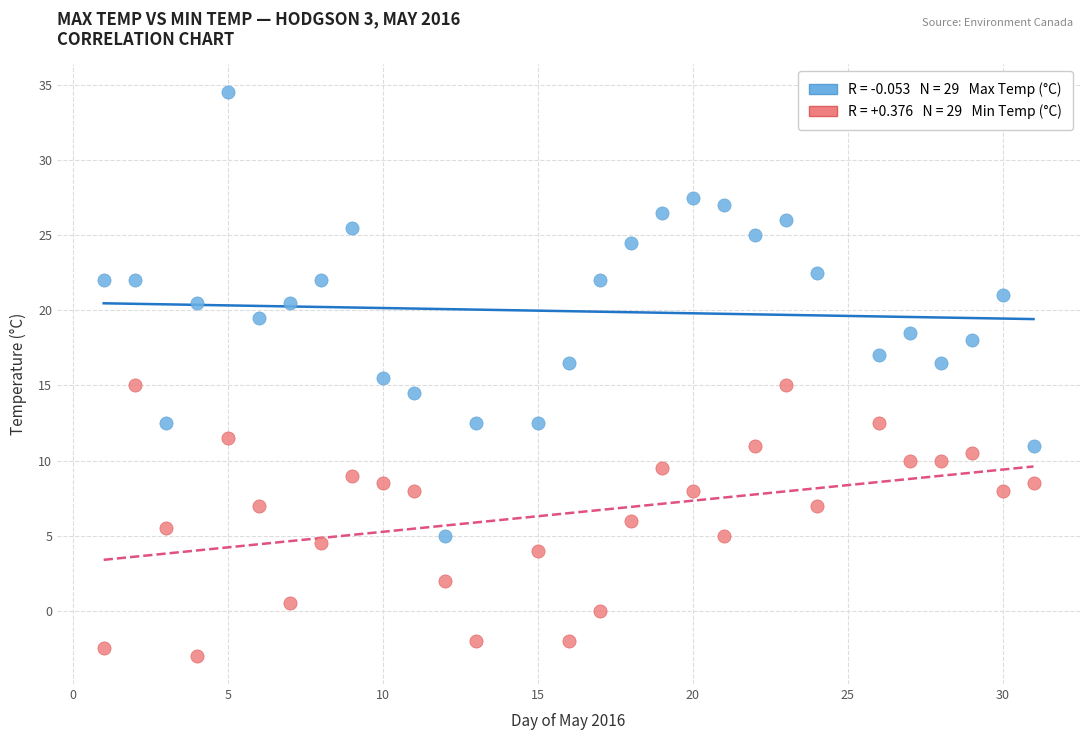

Across all data points, what is the range of Y values (max minus min)?

37.5